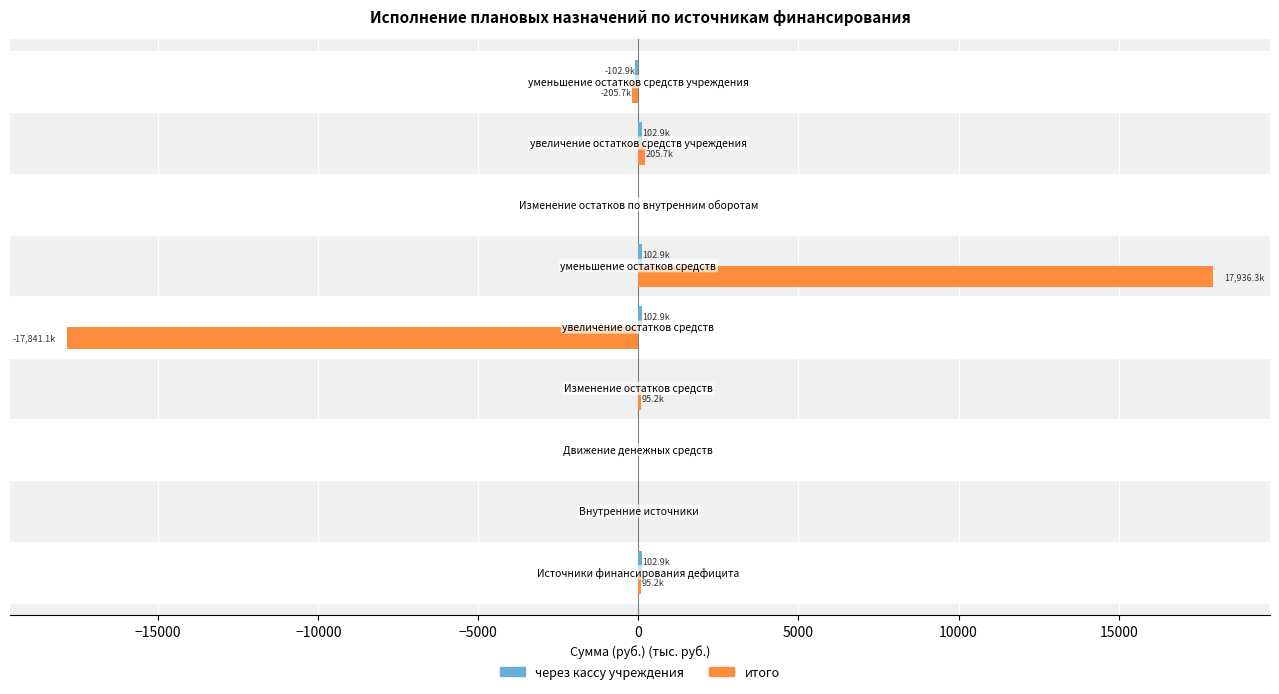

How many data points does each series have?

9